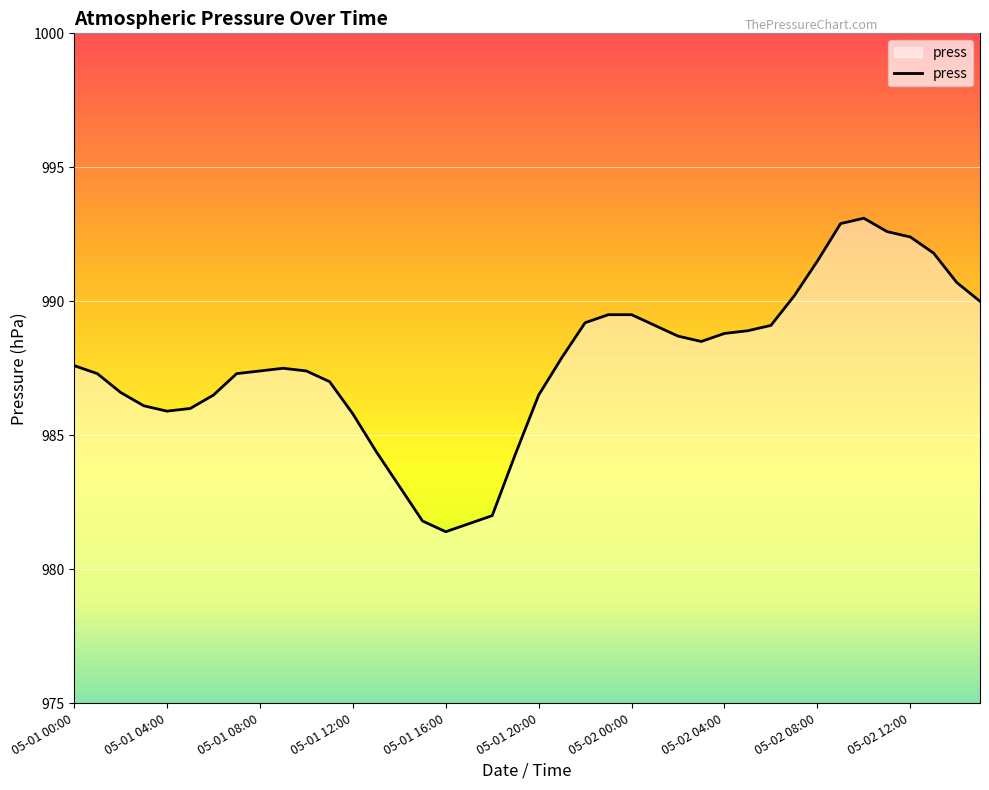

What is the difference between the maximum and minimum values?

11.7